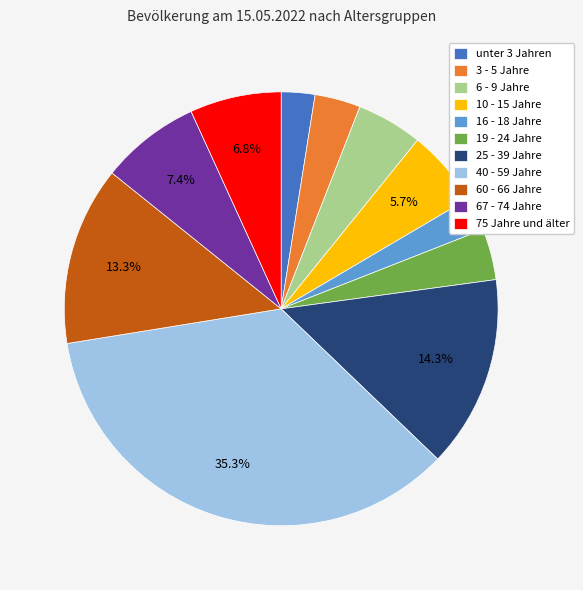

Which slice is the largest?

40 - 59 Jahre